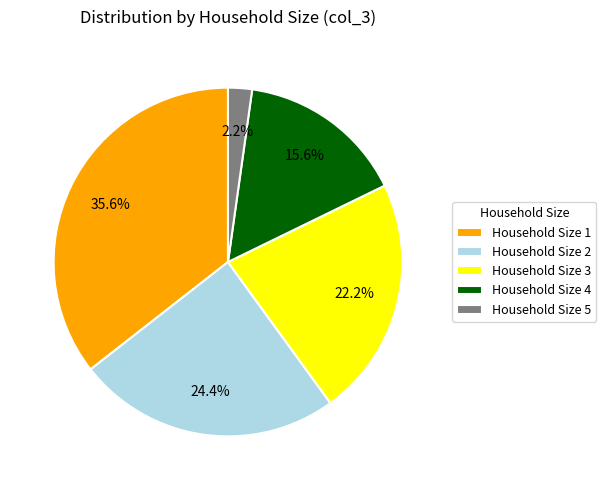

Rank the categories by value from highest to lowest.

Household Size 1, Household Size 2, Household Size 3, Household Size 4, Household Size 5